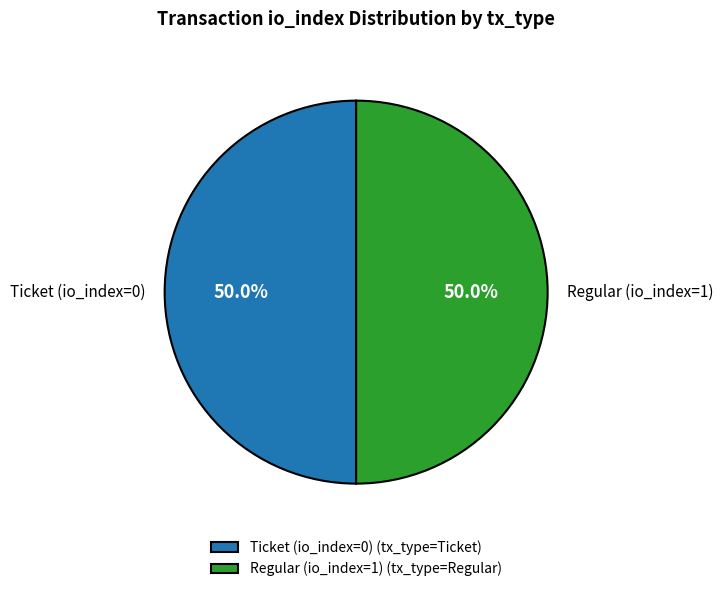

Approximately how many times larger is the value at Ticket (io_index=0) compared to Regular (io_index=1)?

1.0